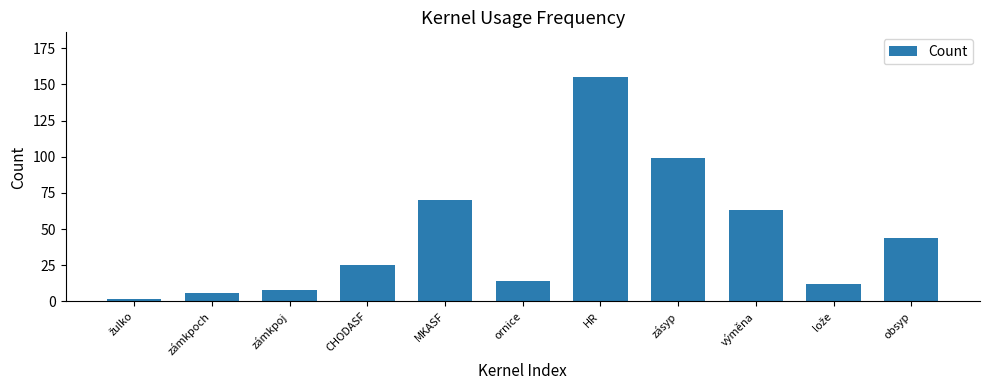

Reading right to left, list all the values displayed in this chart.

44	12	63	99	155	14	70	25	8	6	2